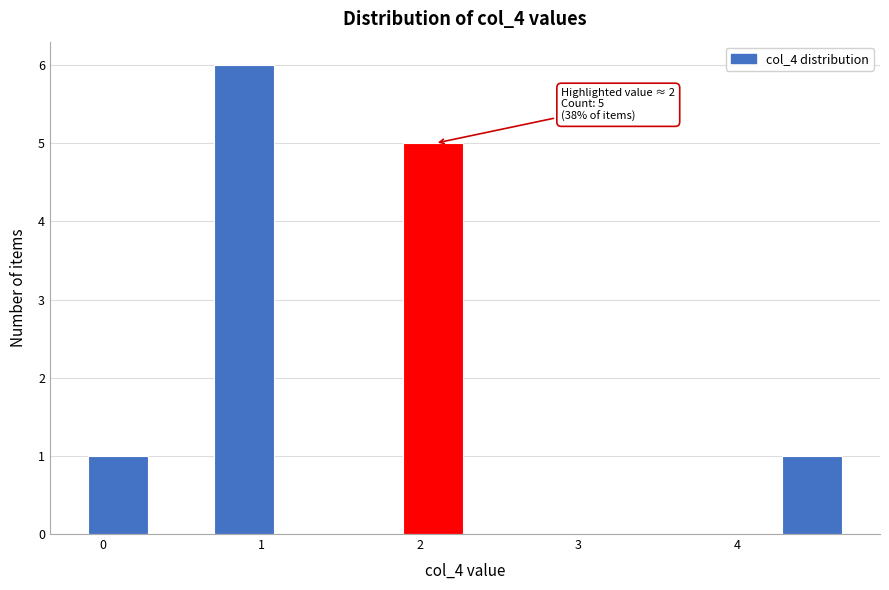

Around what value on the x-axis is the tallest bar? Give the approximate position of its centre, as read against the axis.

0.9